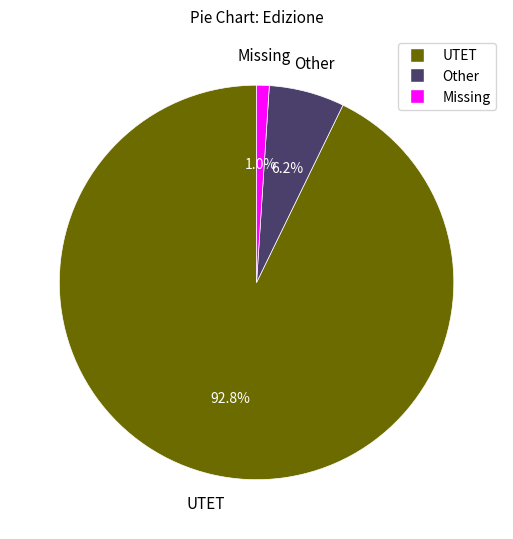

Is there a majority slice in this chart?

Yes